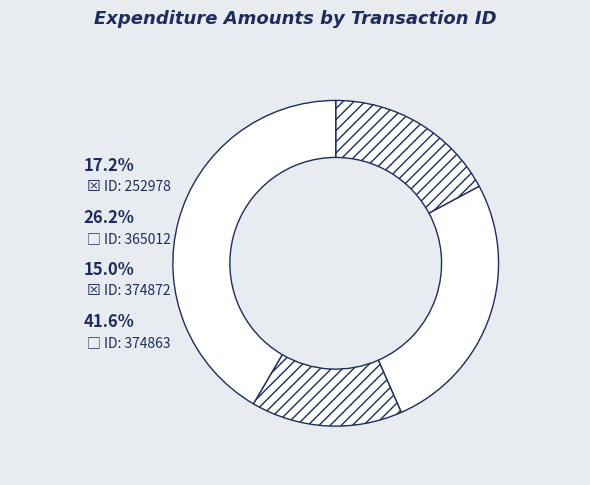

Rank the categories by value from lowest to highest.

374872, 252978, 365012, 374863